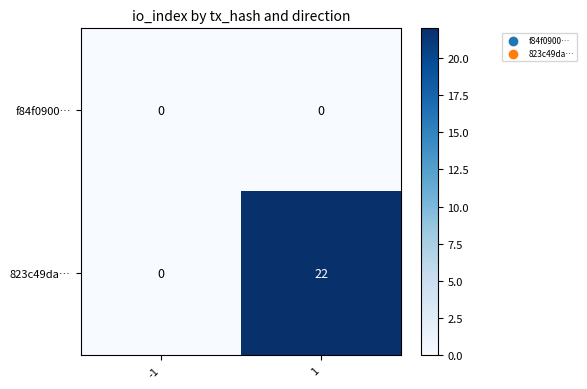

At 1, list the series in order from largest to smallest.

823c49da…, f84f0900…